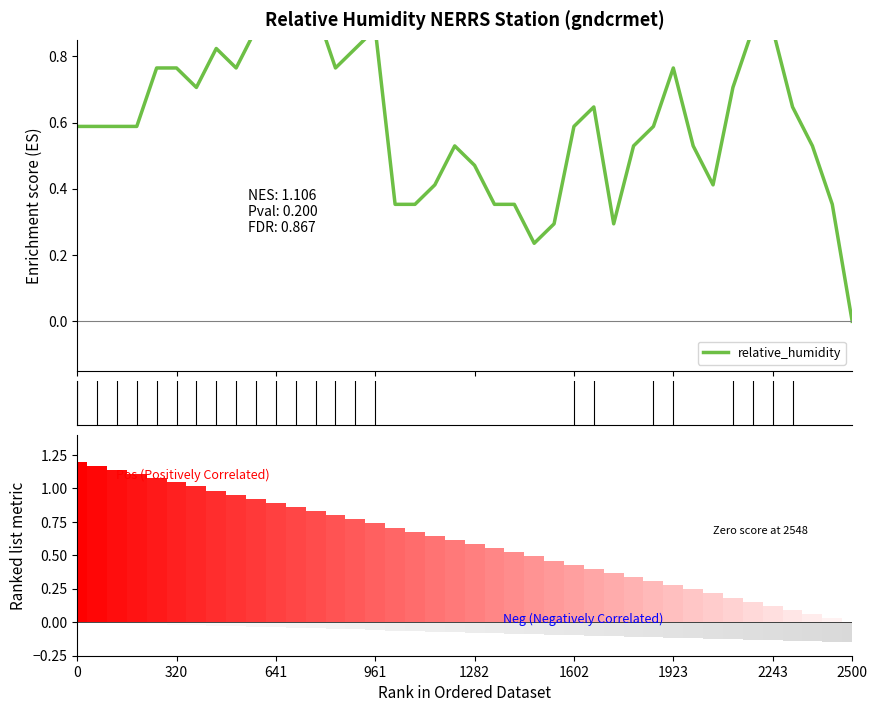

True or false: the data shows 0.7 at 19.

False